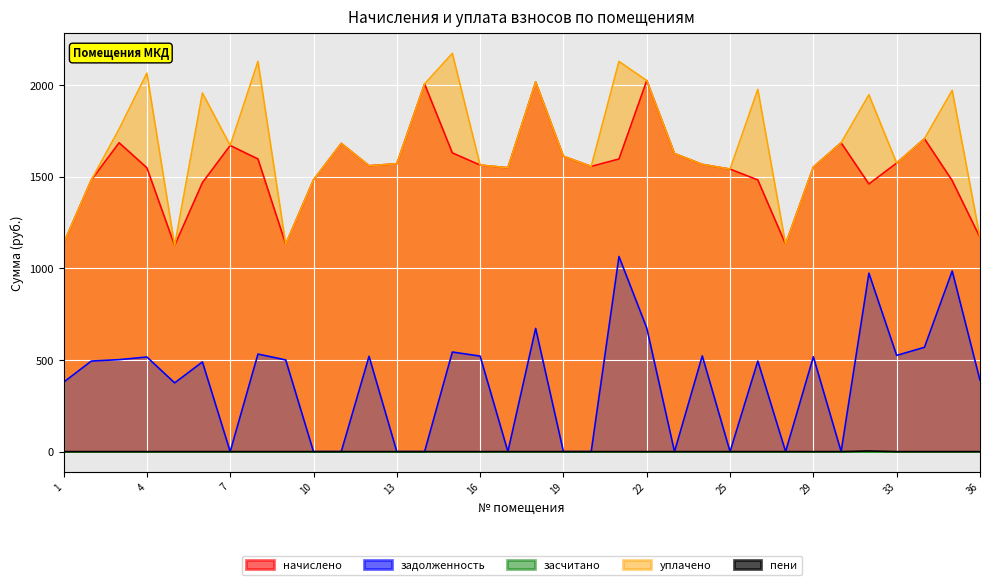

Which series changed the most between 29 and 36?

начислено